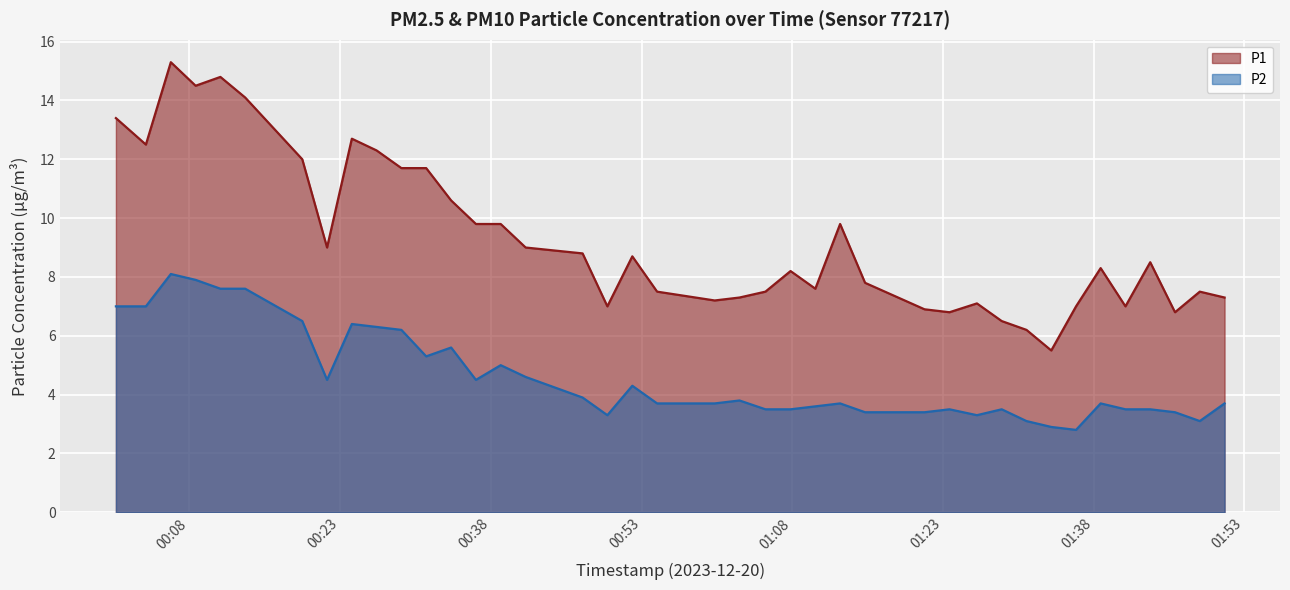

Is it true that P2 equals 8.1 at 2023-12-20T00:06:09?

True